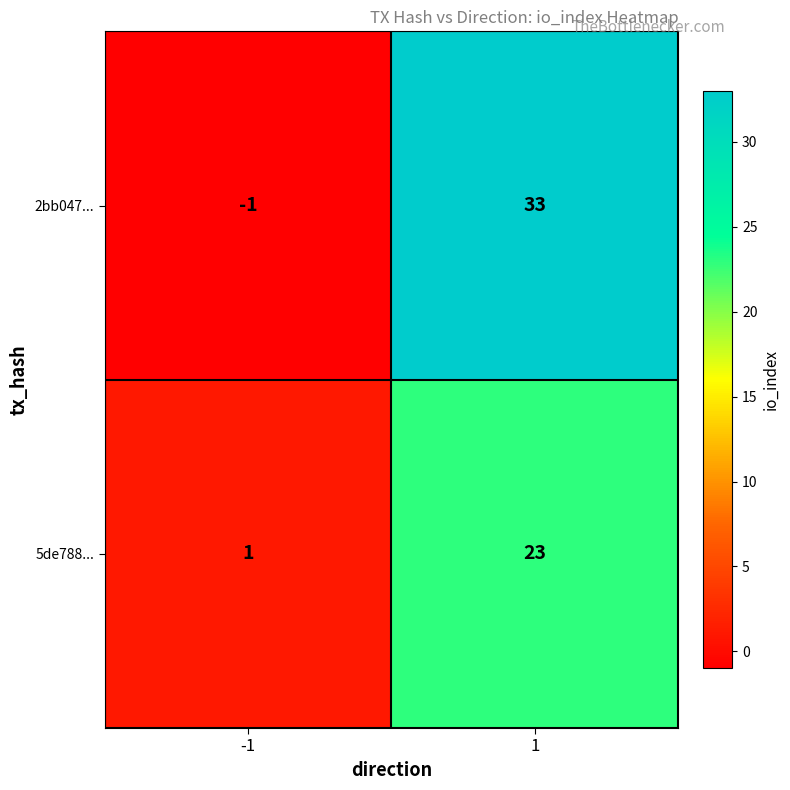

What is the average value of the 2bb047... series?

16